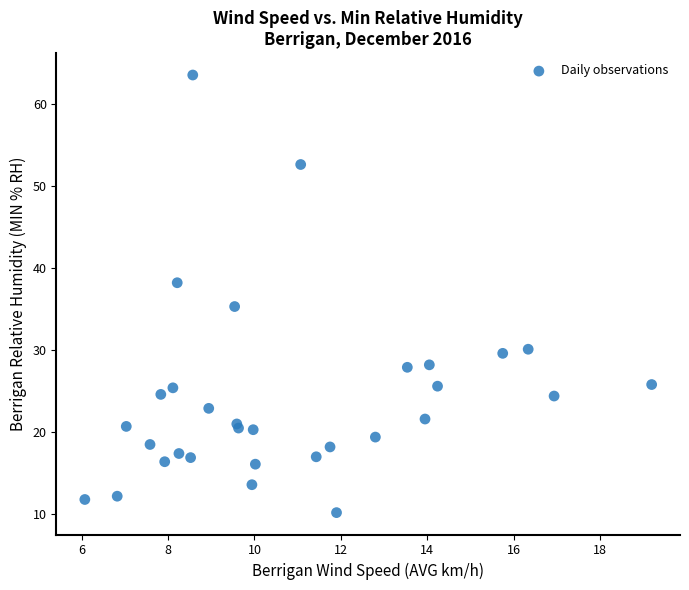

What Y value in the scatter plot is closest to 36?

35.3